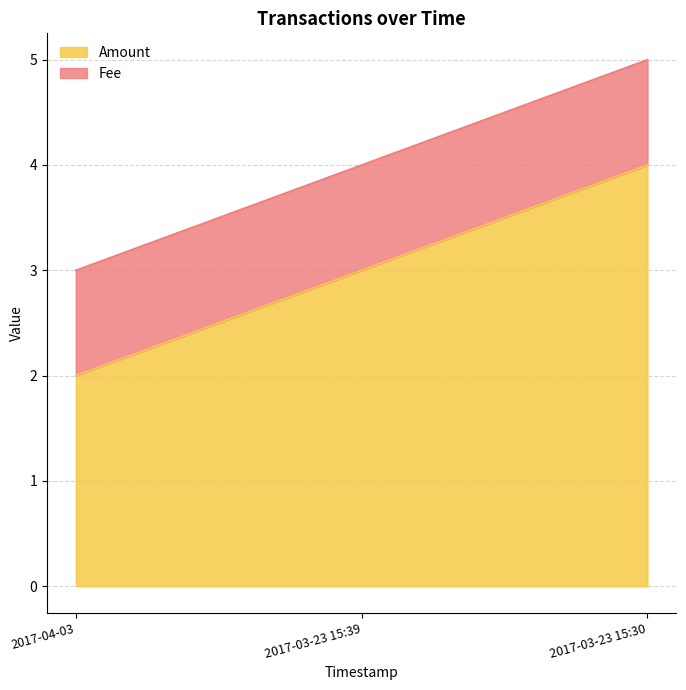

Reading left to right, list all the values displayed in this chart.

2017-04-03=2	2017-03-23 15:39=3	2017-03-23 15:30=4